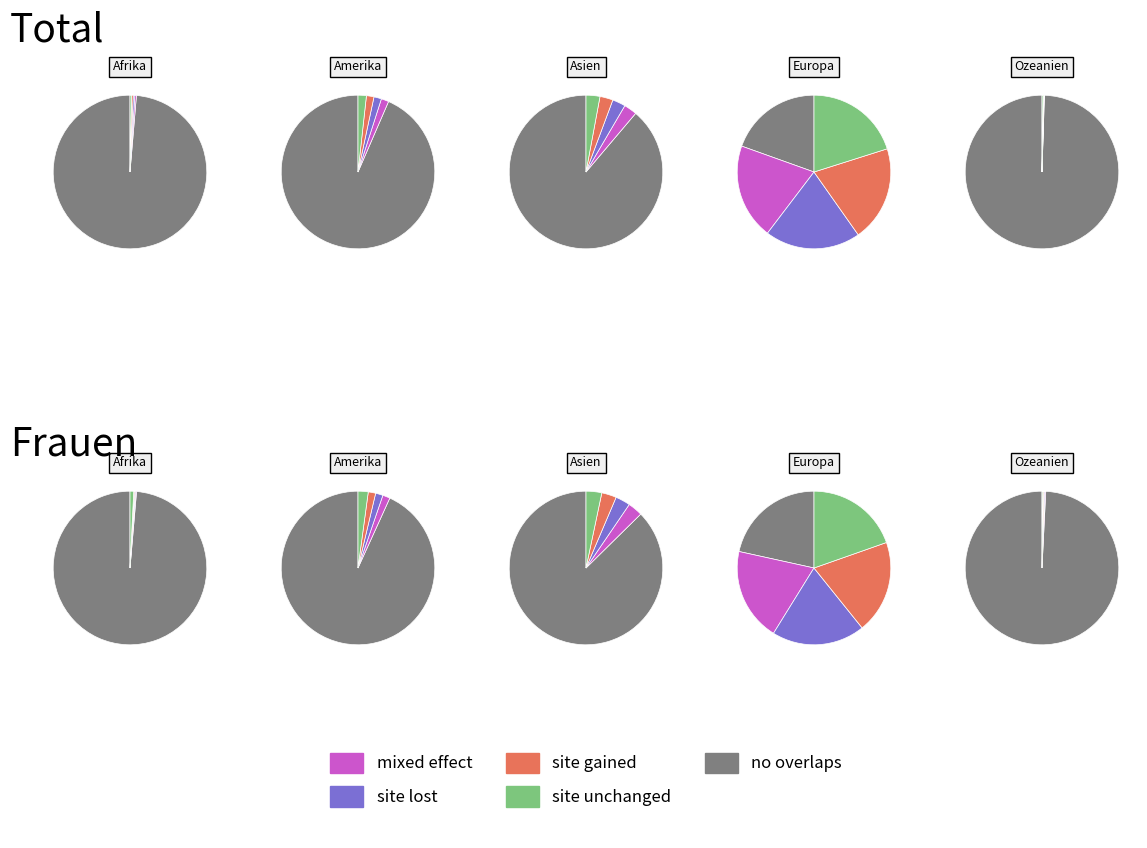

True or false: Asien accounts for 11% of the total.

True